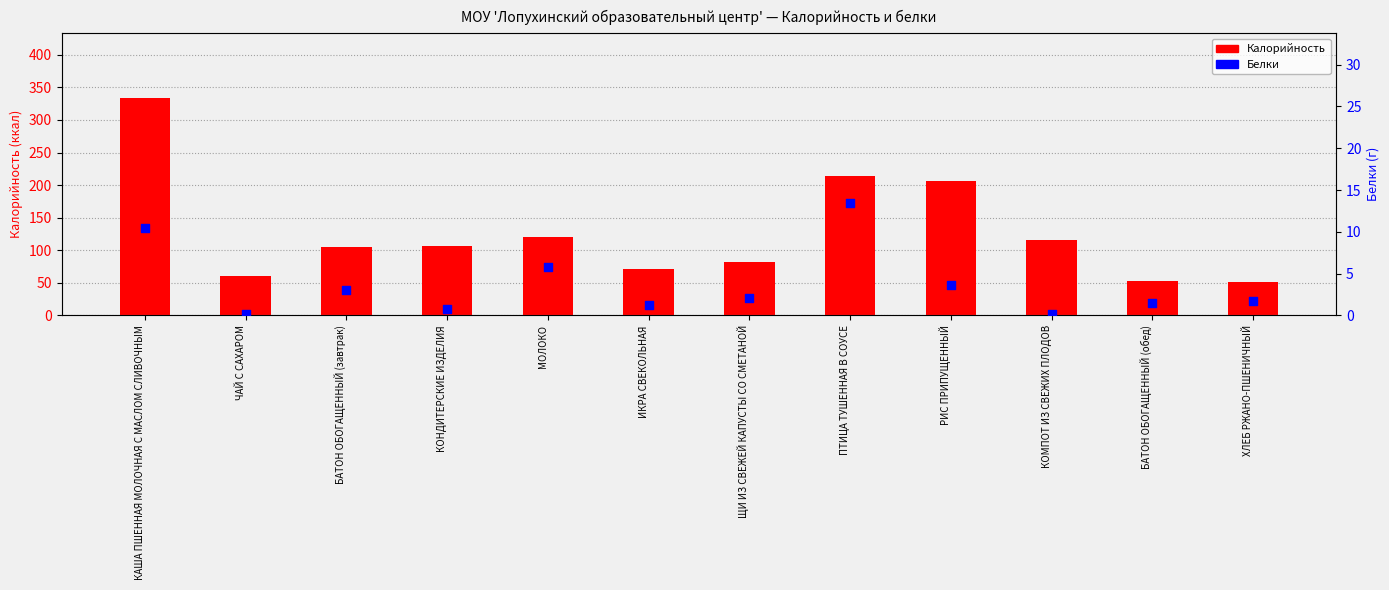

What is the total value across all series at КОМПОТ ИЗ СВЕЖИХ ПЛОДОВ?

115.2